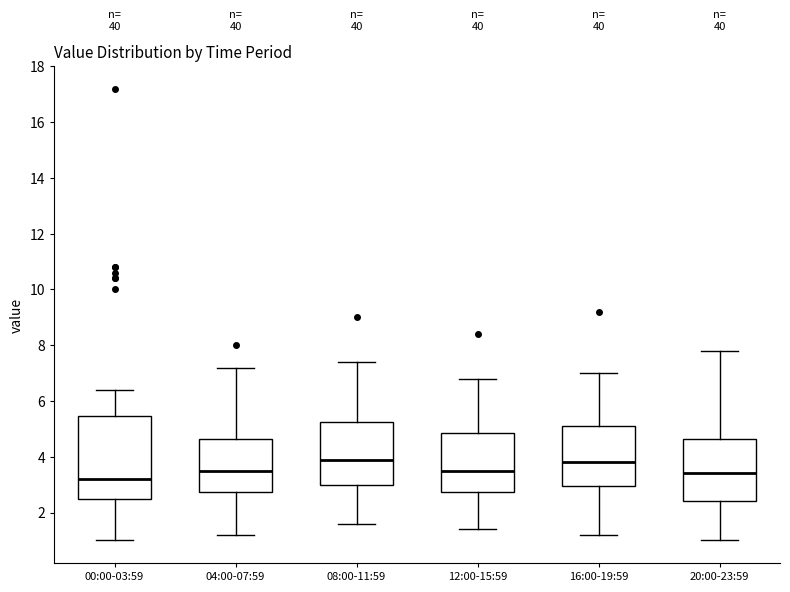

Reading left to right, read every box against the y-axis: the position of its median line, the range the box covers, and the ends of its whiskers. The values are not printed on the chart, so give them approximately, as read against the axis.

00:00-03:59: median 3.2, box 2.6 to 5.4, whiskers 1.0 to 6.4
04:00-07:59: median 3.6, box 2.8 to 4.6, whiskers 1.2 to 7.2
08:00-11:59: median 4.0, box 3.0 to 5.2, whiskers 1.6 to 7.4
12:00-15:59: median 3.6, box 2.8 to 4.8, whiskers 1.4 to 6.8
16:00-19:59: median 3.8, box 3.0 to 5.2, whiskers 1.2 to 7.0
20:00-23:59: median 3.4, box 2.4 to 4.6, whiskers 1.0 to 7.8